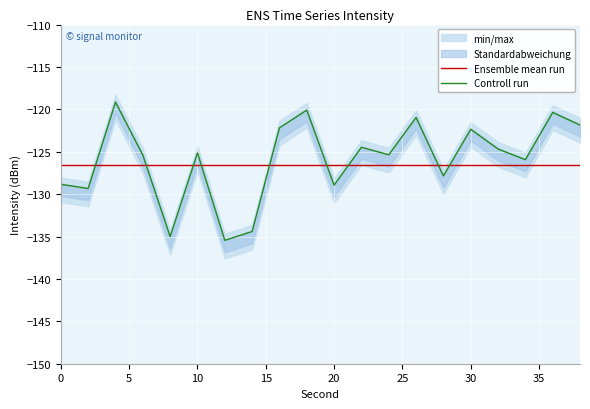

At how many categories does at least one series exceed -128?

20